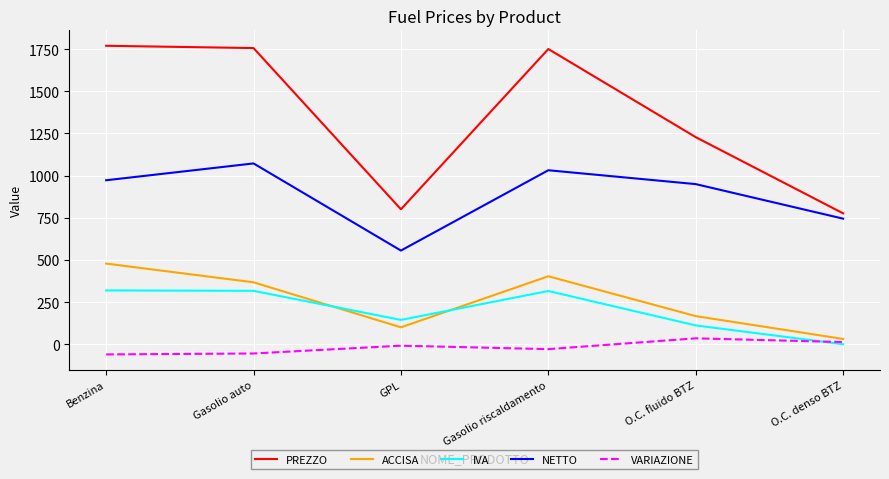

At which label is PREZZO closest to 1273?

O.C. fluido BTZ